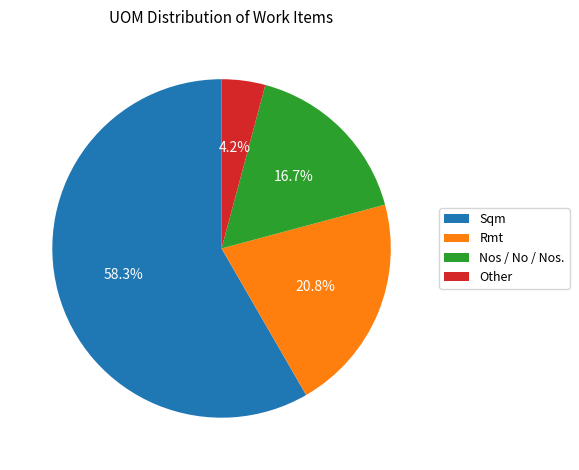

Which slice is the smallest?

Other